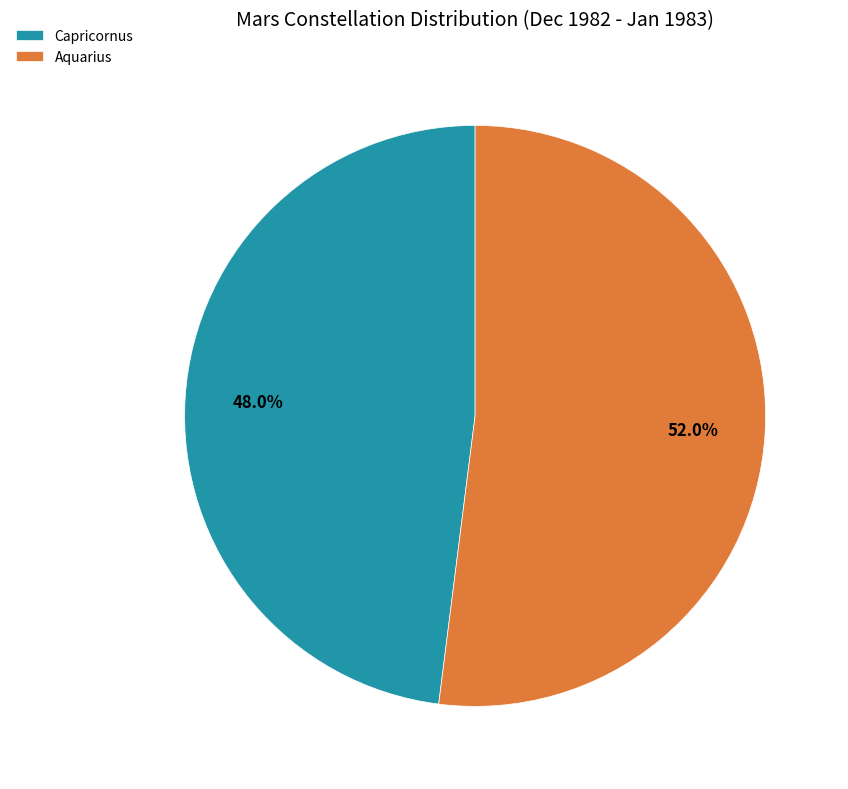

Which slice is the largest?

Aquarius